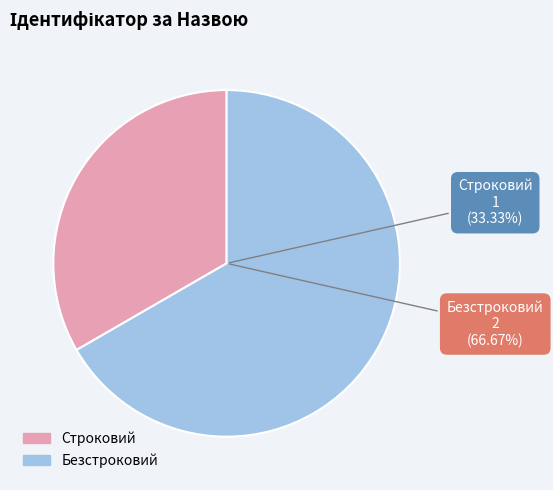

Approximately how many times larger is the value at Безстроковий compared to Строковий?

2.0